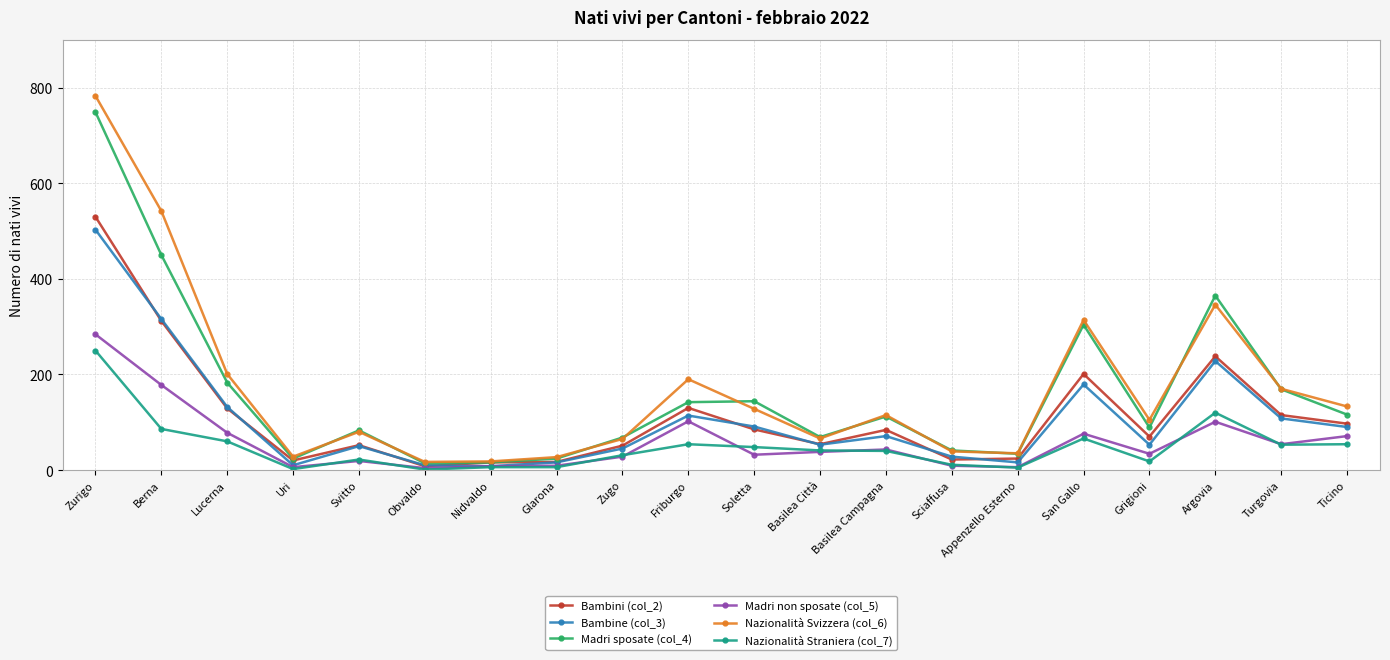

Is the value of Nazionalità Svizzera (col_6) at Sciaffusa greater than the value of Nazionalità Straniera (col_7) at Glarona?

Yes